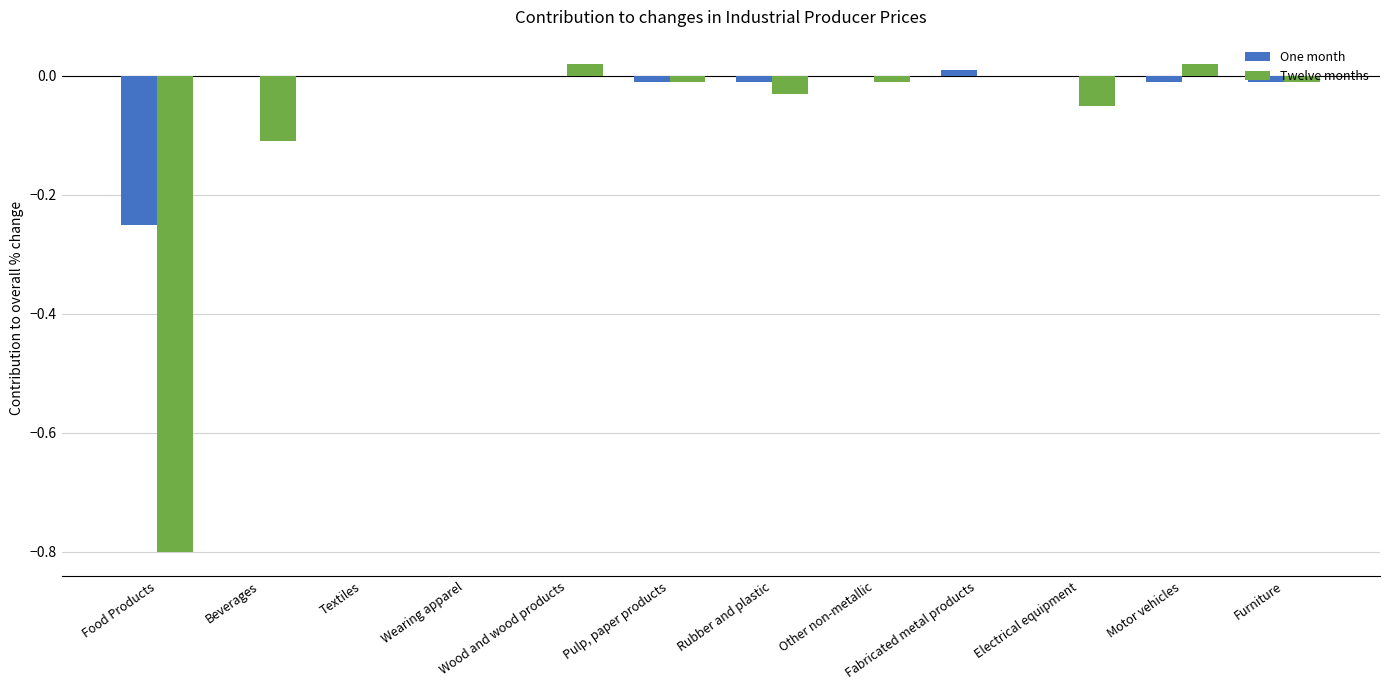

Which series has the largest total across all categories?

One month